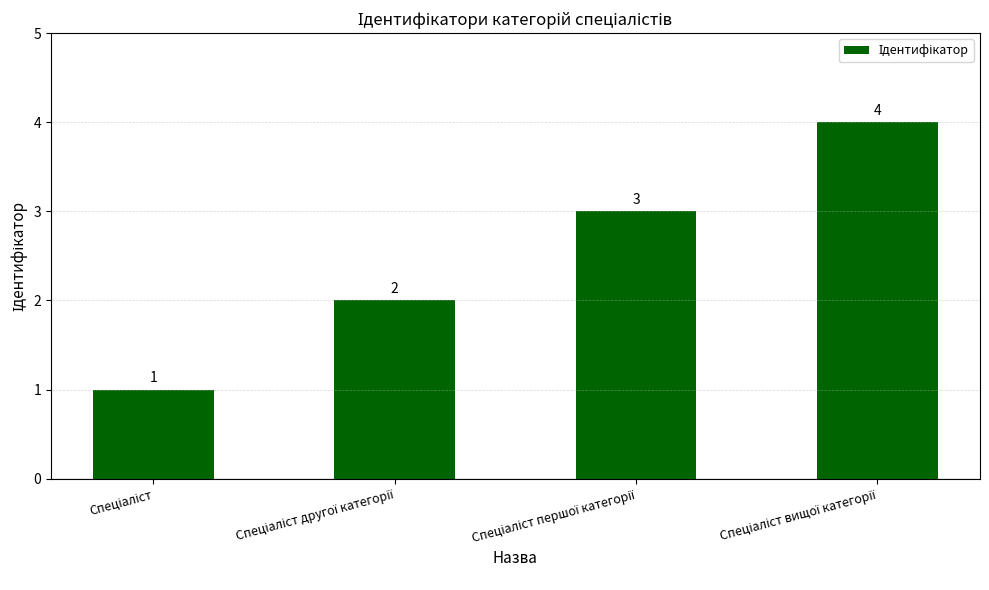

What is the sum of all values?

10